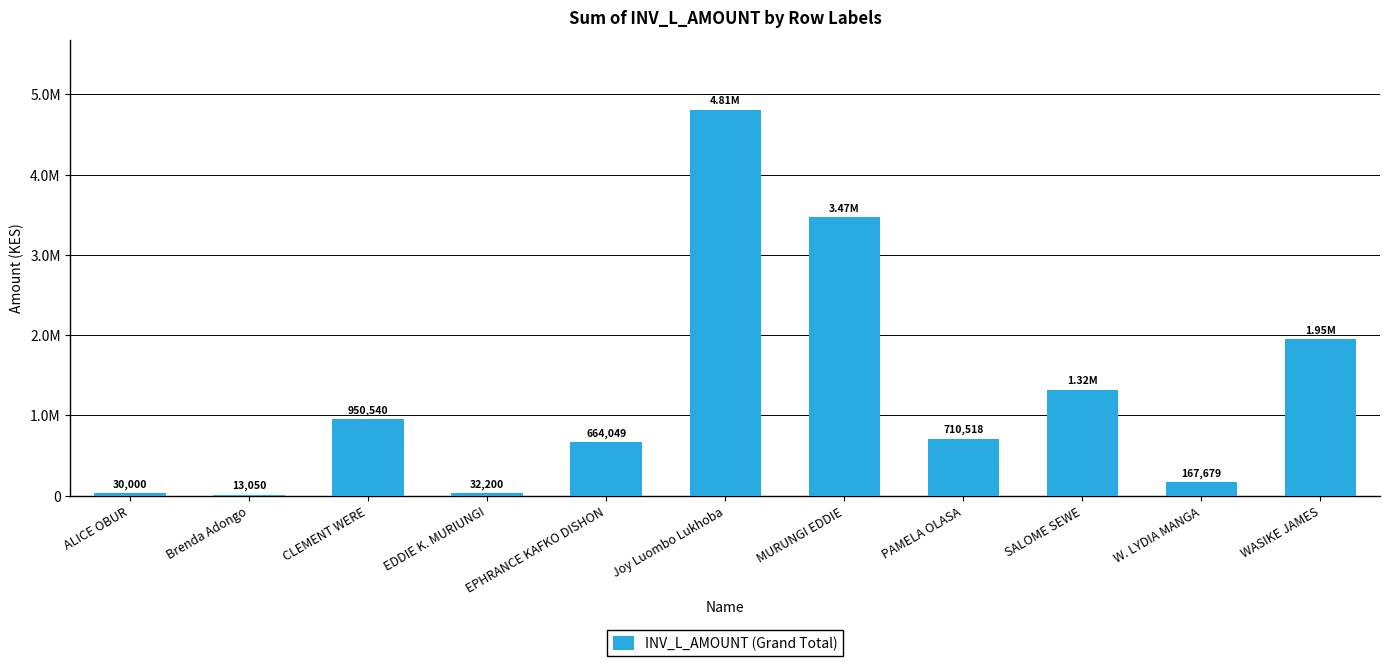

What is the maximum value shown in the chart?

4810004.8